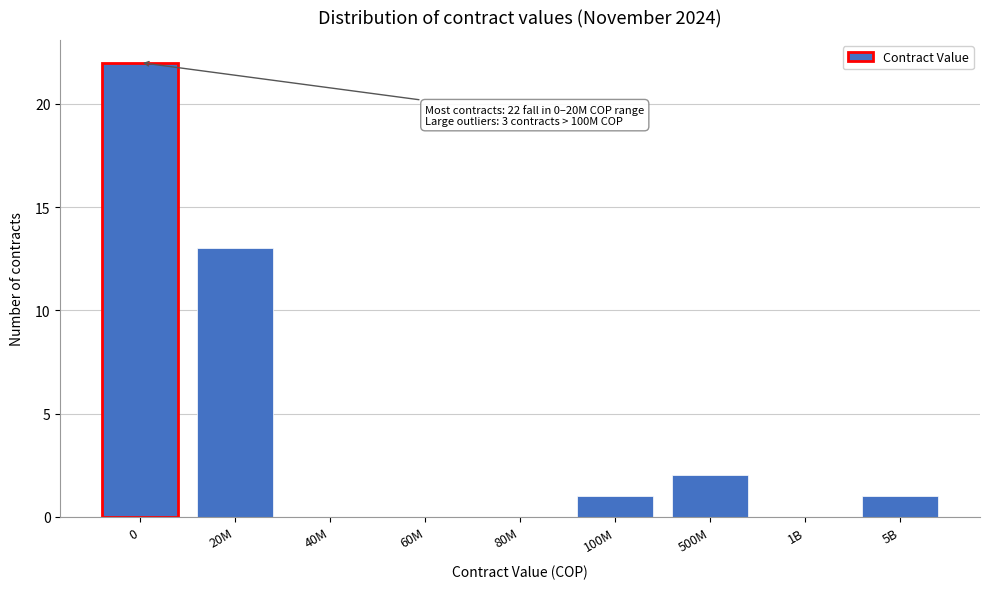

Reading left to right, extract all data points from this chart.

0=22	20M=13	40M=0	60M=0	80M=0	100M=1	500M=2	1B=0	5B=1